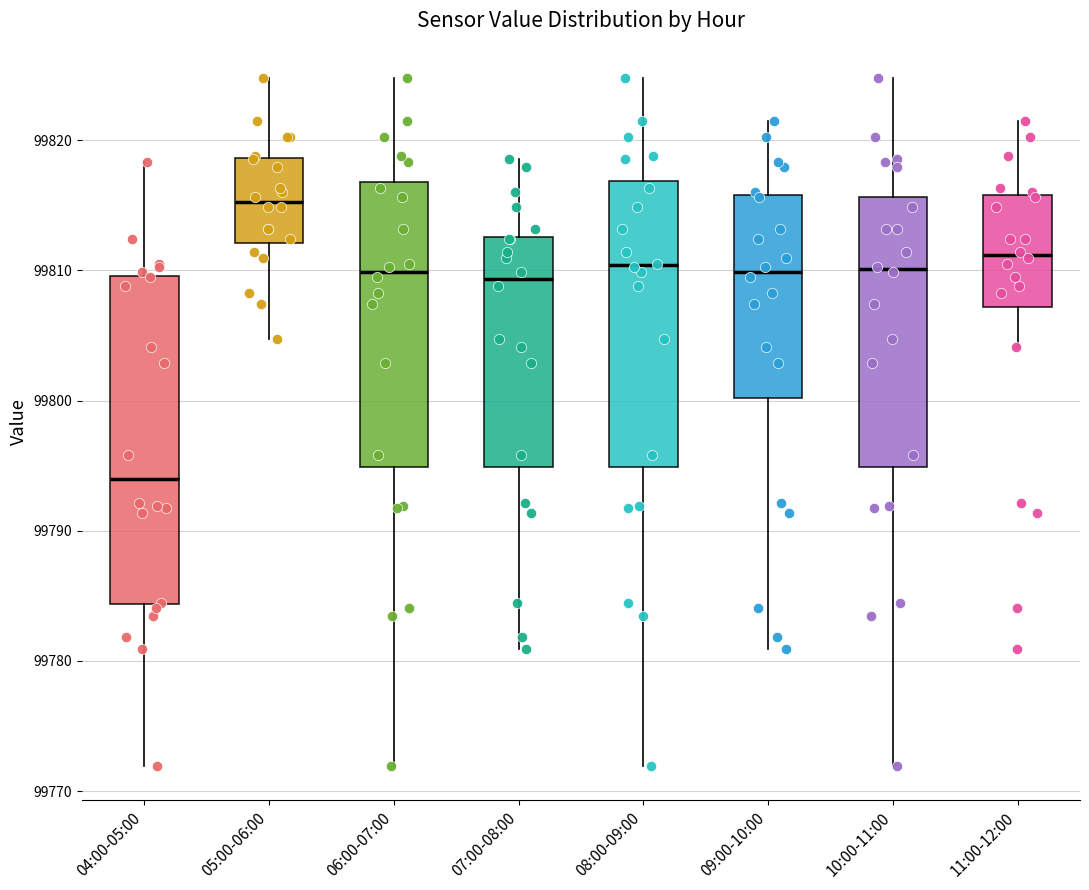

Comparing the boxes themselves (not the whiskers), which one is the tallest?

04:00-05:00